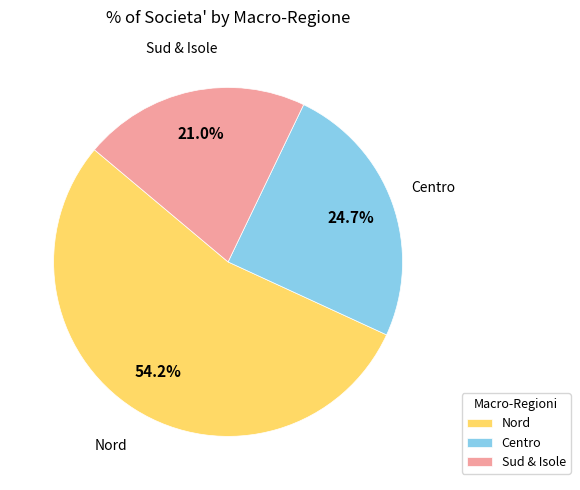

Which slice is the largest?

Nord